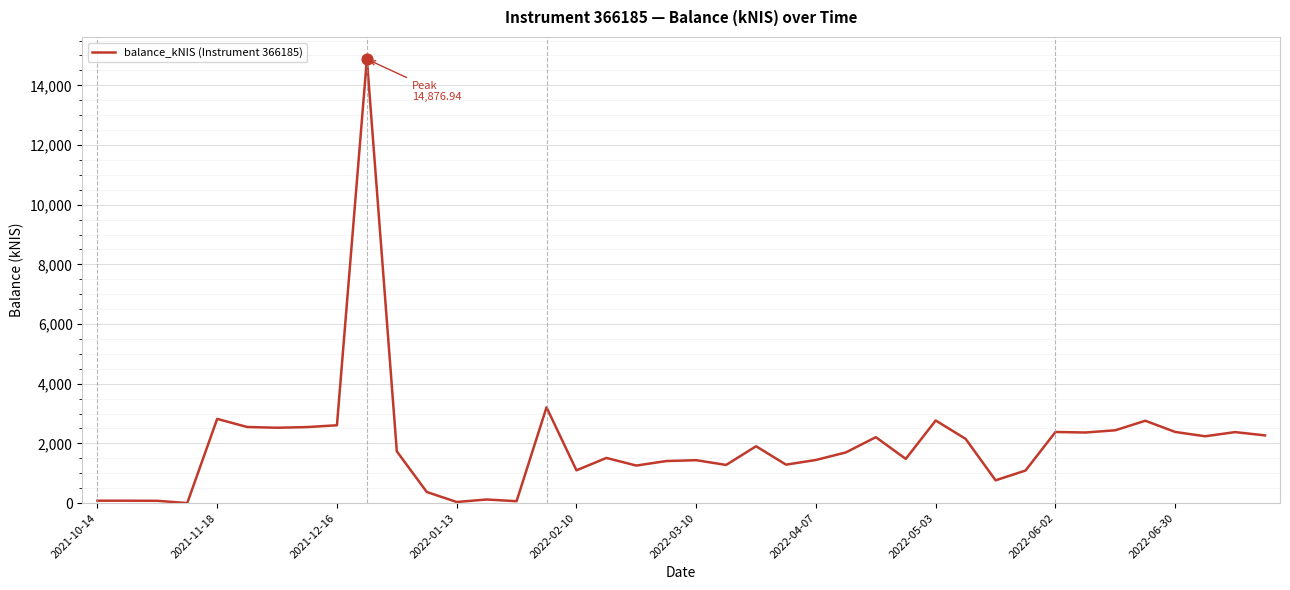

What is the maximum value shown in the chart?

14876.9